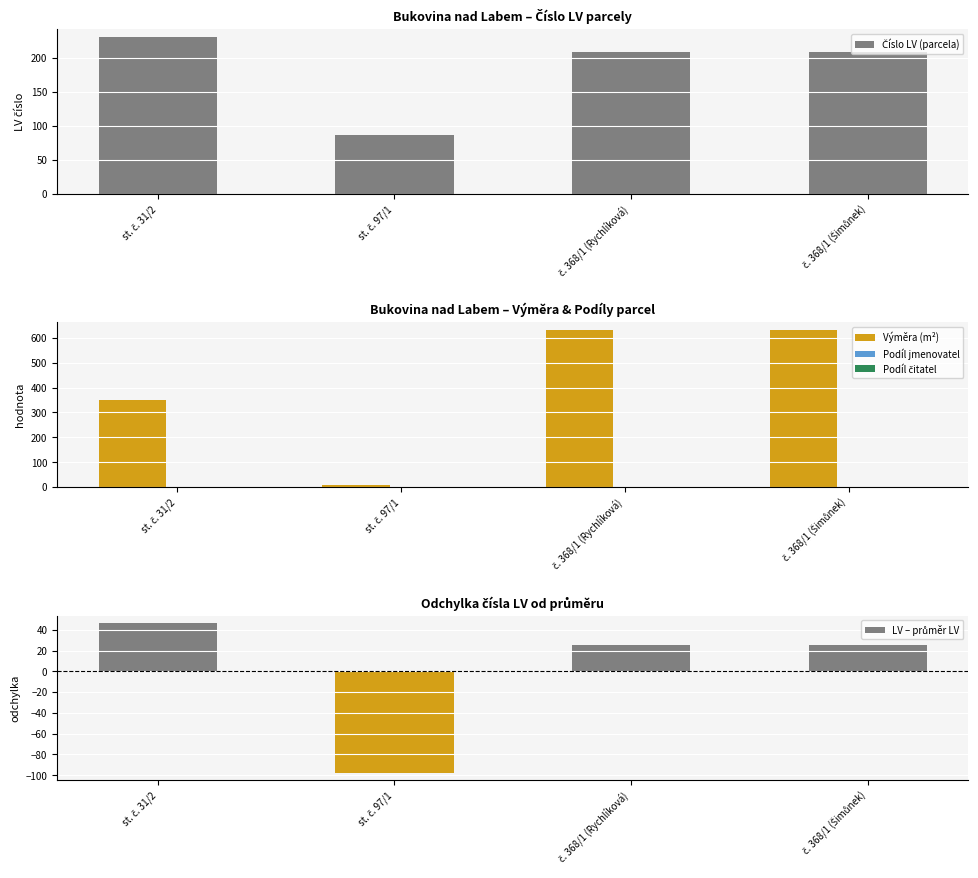

Reading right to left, transcribe all the data shown in this chart.

Číslo LV (parcela): č. 368/1 (Šimůnek)=209.0	č. 368/1 (Rychlíková)=209.0	st. č. 97/1=86.0	st. č. 31/2=230.0
Výměra (m²): č. 368/1 (Šimůnek)=630.0	č. 368/1 (Rychlíková)=630.0	st. č. 97/1=10.0	st. č. 31/2=351.0
Podíl jmenovatel: č. 368/1 (Šimůnek)=2.0	č. 368/1 (Rychlíková)=2.0	st. č. 97/1=1.0	st. č. 31/2=1.0
Podíl čitatel: č. 368/1 (Šimůnek)=1.0	č. 368/1 (Rychlíková)=1.0	st. č. 97/1=1.0	st. č. 31/2=1.0
LV – průměr LV: č. 368/1 (Šimůnek)=25.5	č. 368/1 (Rychlíková)=25.5	st. č. 97/1=-97.5	st. č. 31/2=46.5